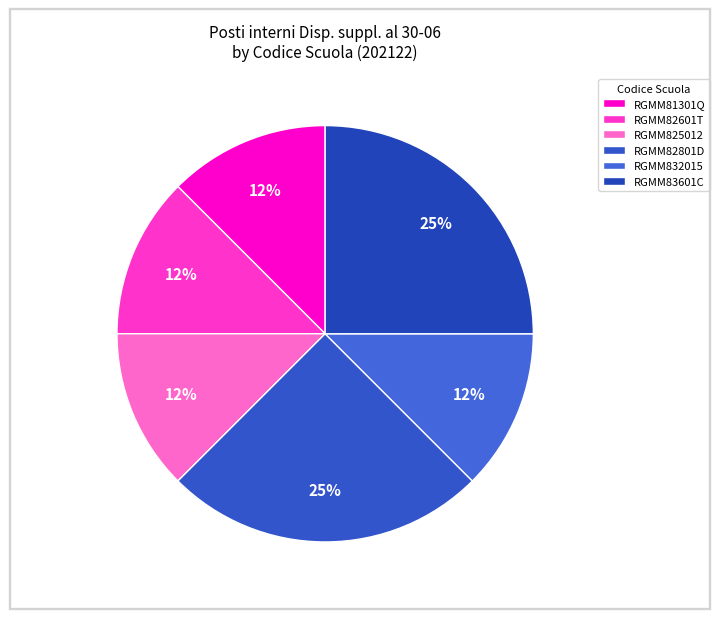

Combined, do RGMM82601T and RGMM82801D account for over 50%?

No